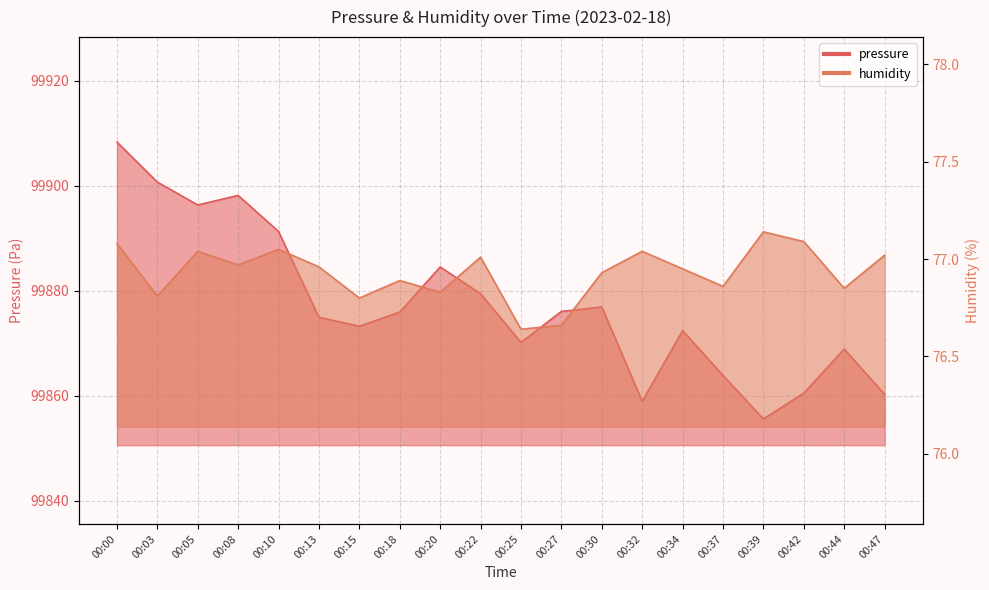

Reading right to left, transcribe all the data shown in this chart.

pressure: 00:47=99860.2	00:44=99868.9	00:42=99860.5	00:39=99855.6	00:37=99863.9	00:34=99872.4	00:32=99858.9	00:30=99876.9	00:27=99876.1	00:25=99870.2	00:22=99879.4	00:20=99884.5	00:18=99875.9	00:15=99873.2	00:13=99874.9	00:10=99891.3	00:08=99898.2	00:05=99896.3	00:03=99900.7	00:00=99908.3
humidity: 00:47=77.0	00:44=76.8	00:42=77.1	00:39=77.1	00:37=76.9	00:34=77.0	00:32=77.0	00:30=76.9	00:27=76.7	00:25=76.6	00:22=77.0	00:20=76.8	00:18=76.9	00:15=76.8	00:13=77.0	00:10=77.0	00:08=77.0	00:05=77.0	00:03=76.8	00:00=77.1